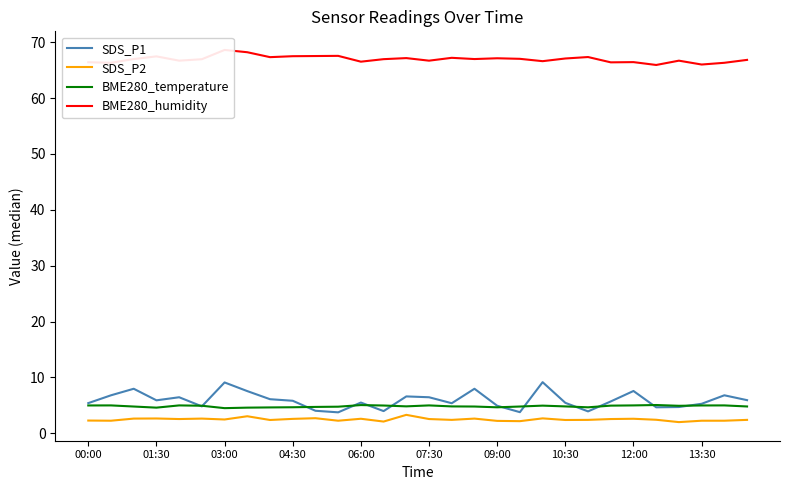

What is the lowest value of the BME280_temperature series?

4.5